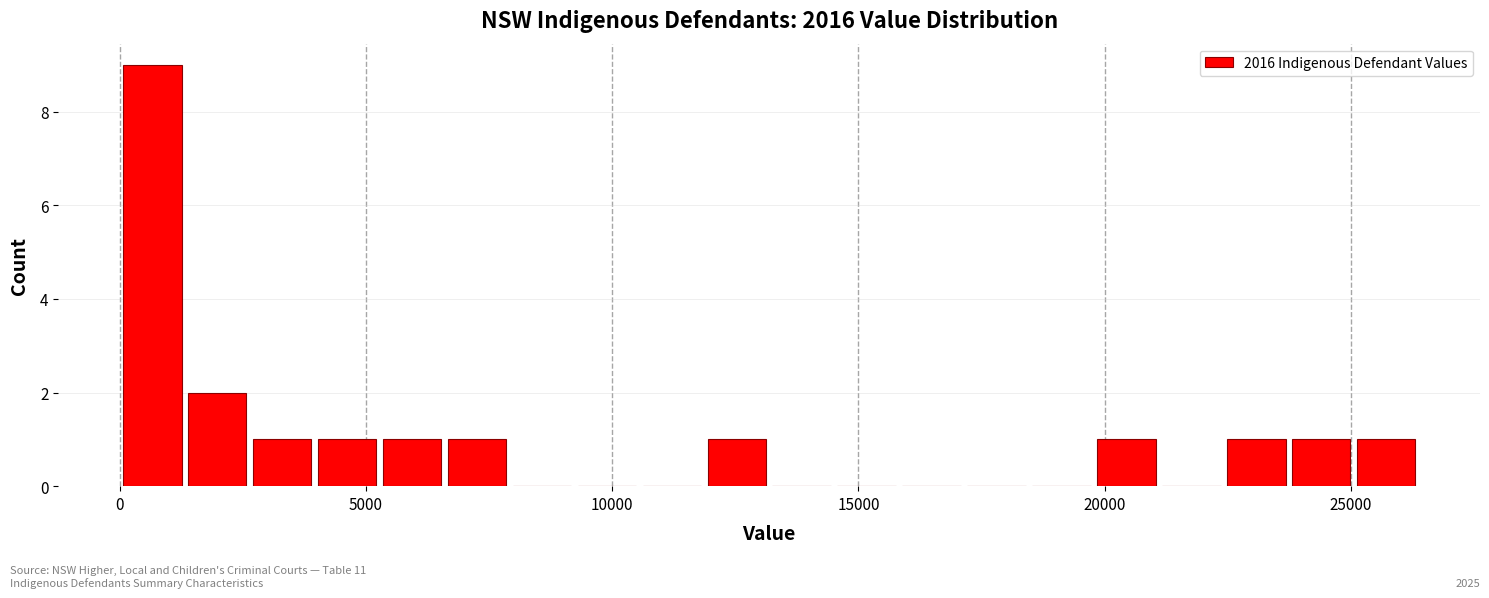

Around what value on the x-axis is the tallest bar? Give the approximate position of its centre, as read against the axis.

500